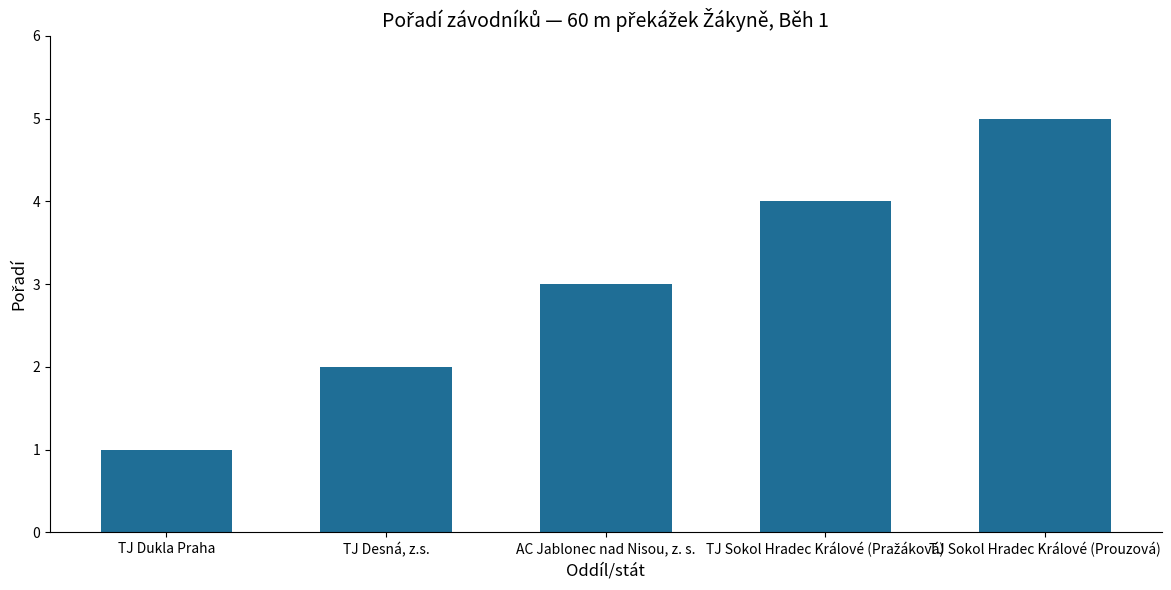

What value does the data have at TJ Desná, z.s.?

2